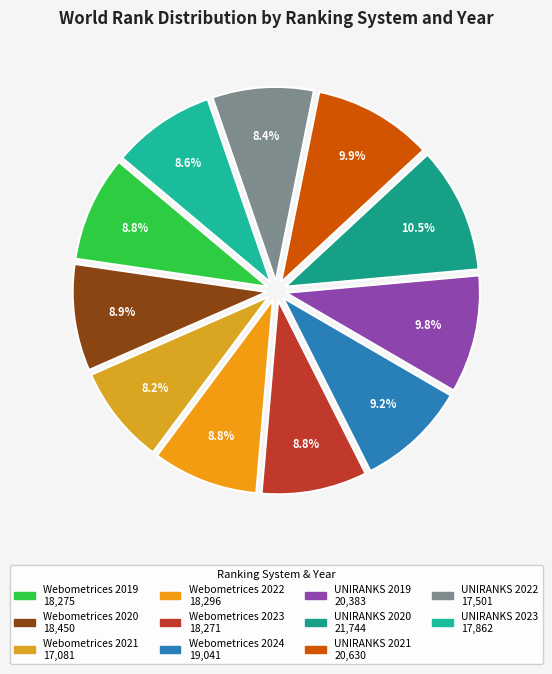

The Webometrices 2024 slice represents 9% of the pie. True or false?

True